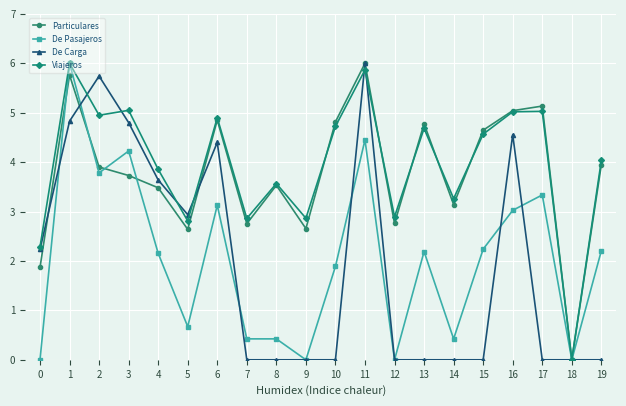

The value of De Pasajeros at 4 is 2.2. True or false?

True